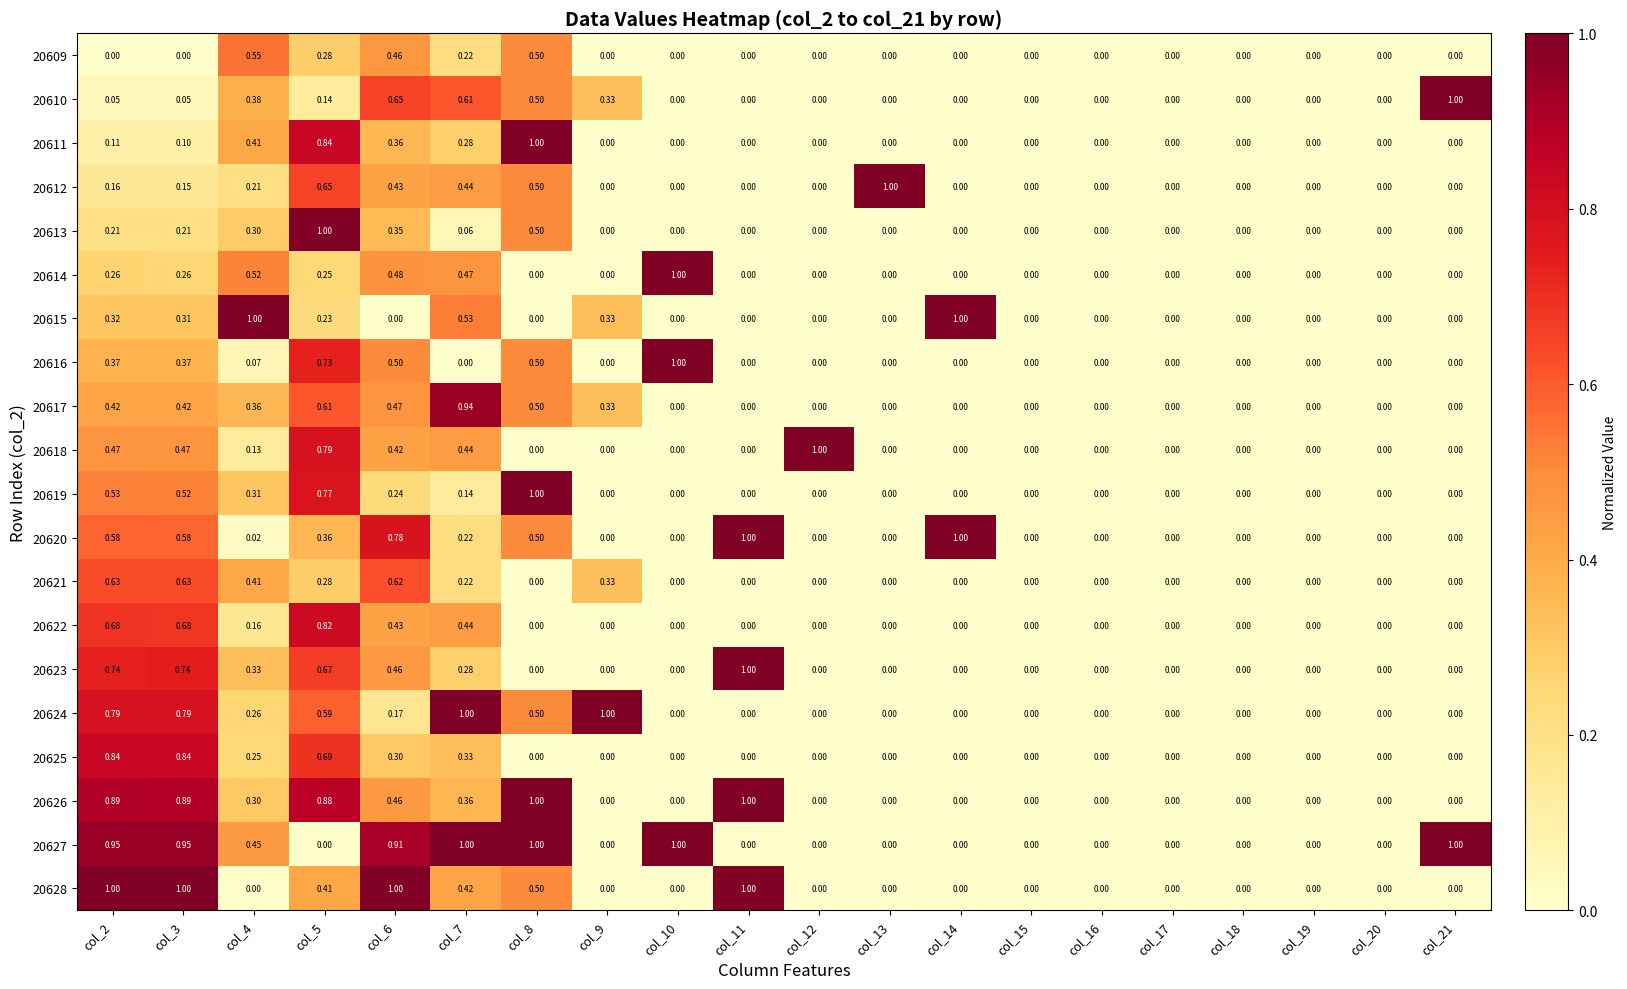

Between col_15 and col_8, which is larger?

col_8